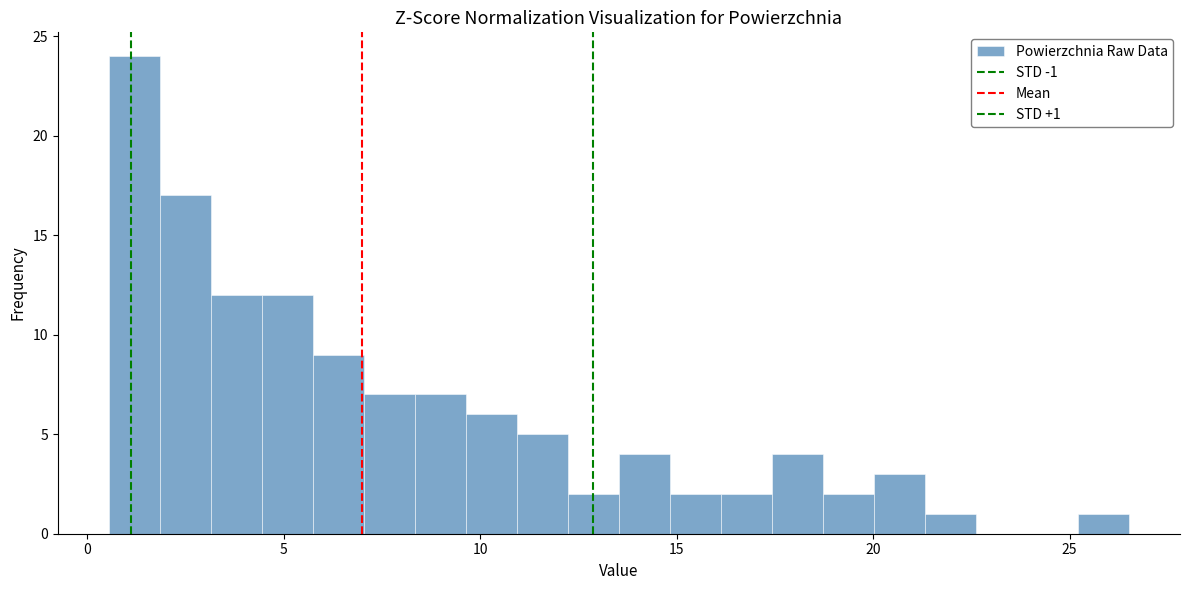

Read against the x-axis, roughly where is the centre of the tallest bar?

1.0